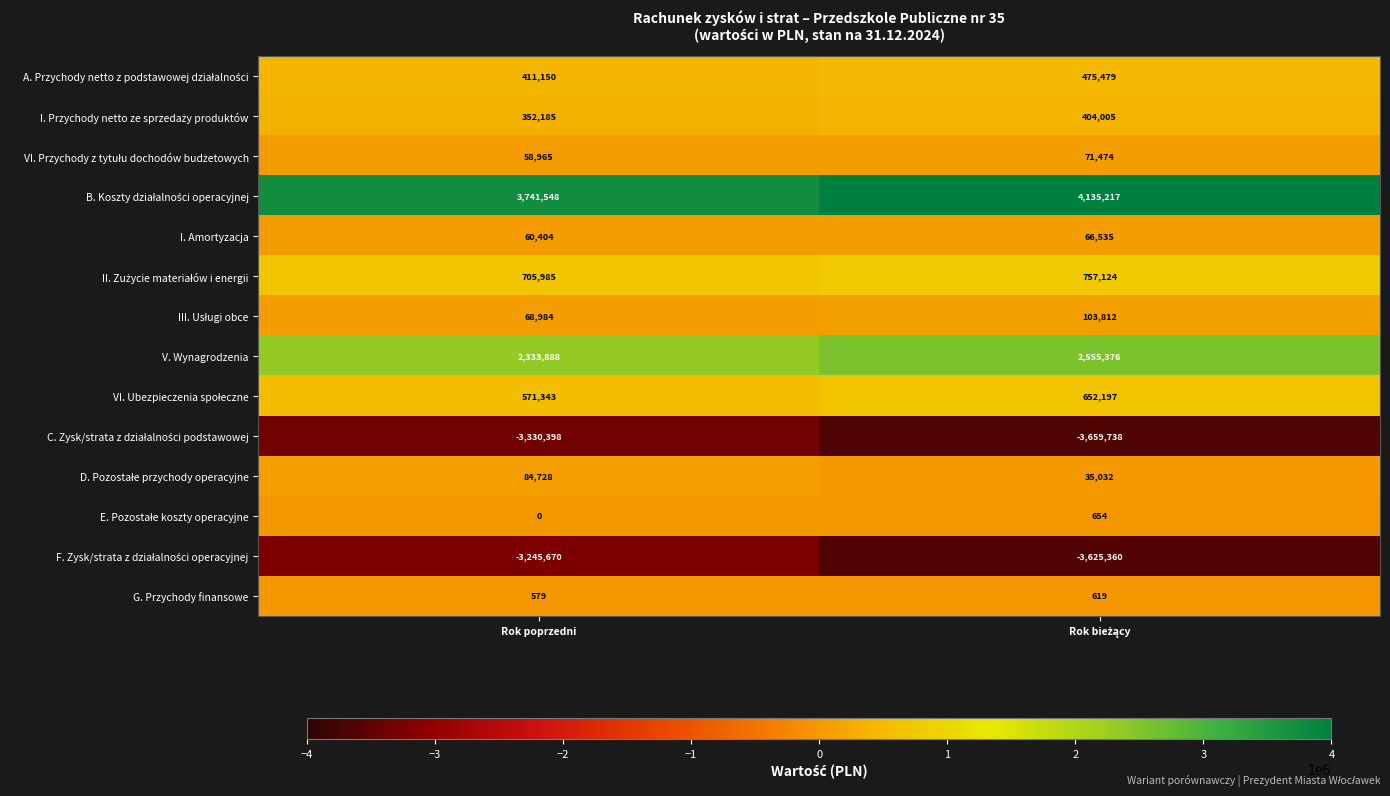

Where is G. Przychody finansowe nearest to the value 599?

Rok poprzedni